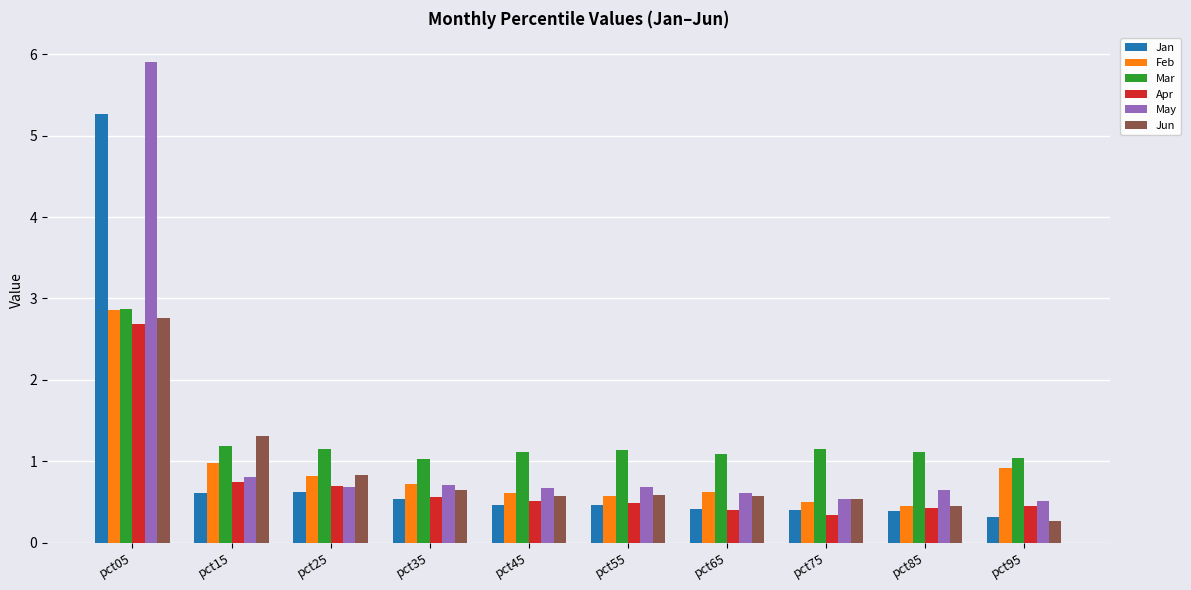

What are all the series names shown in the legend?

Jan, Feb, Mar, Apr, May, Jun